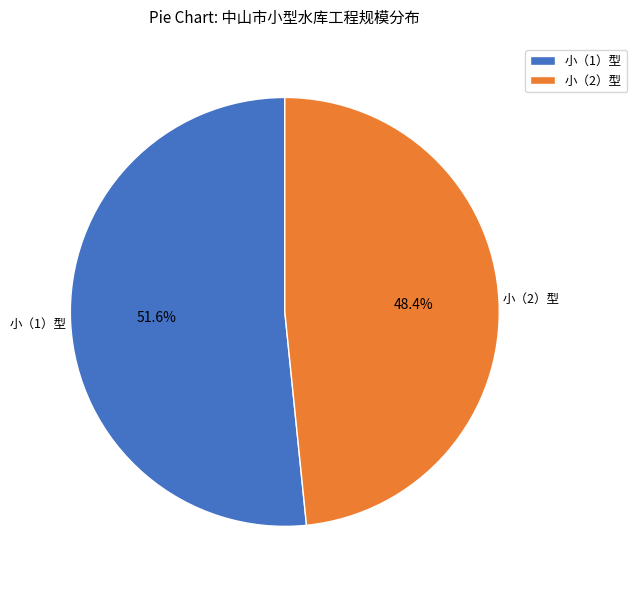

Combined, do 小（2）型 and 小（1）型 account for over 50%?

Yes